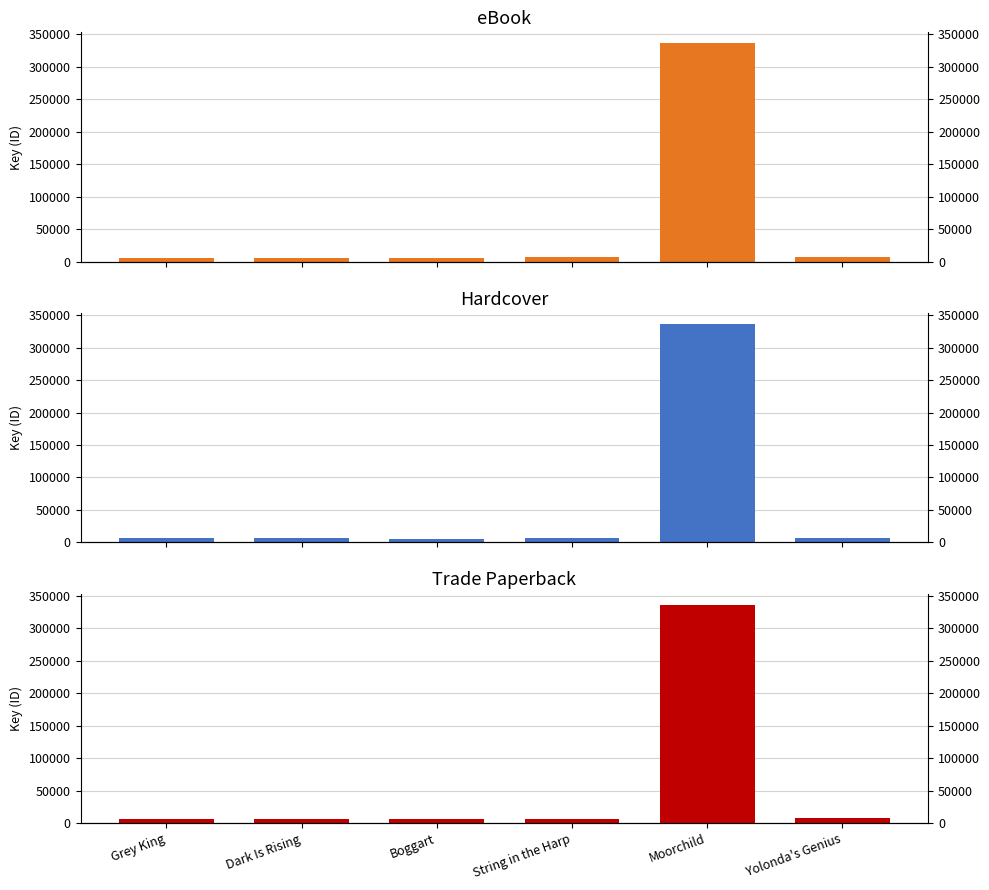

The Hardcover series shows 82021 at Moorchild. True or false?

False